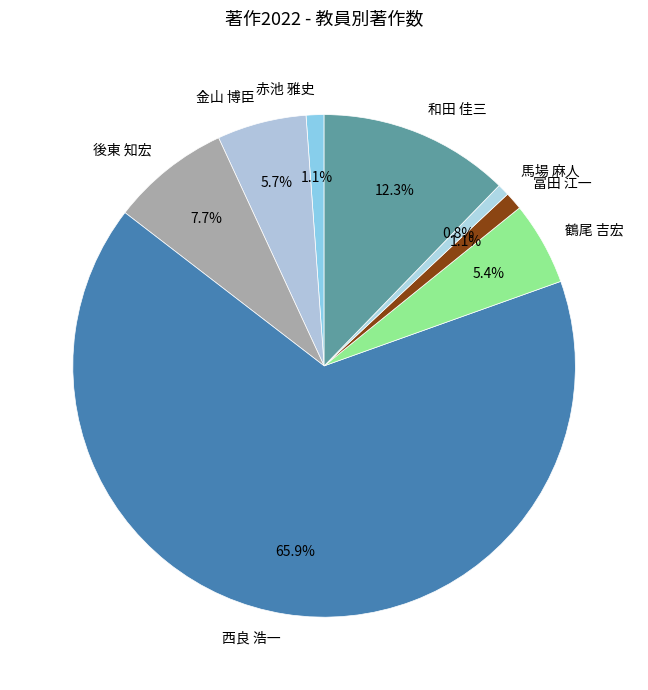

What is the largest slice in the pie chart?

西良 浩一